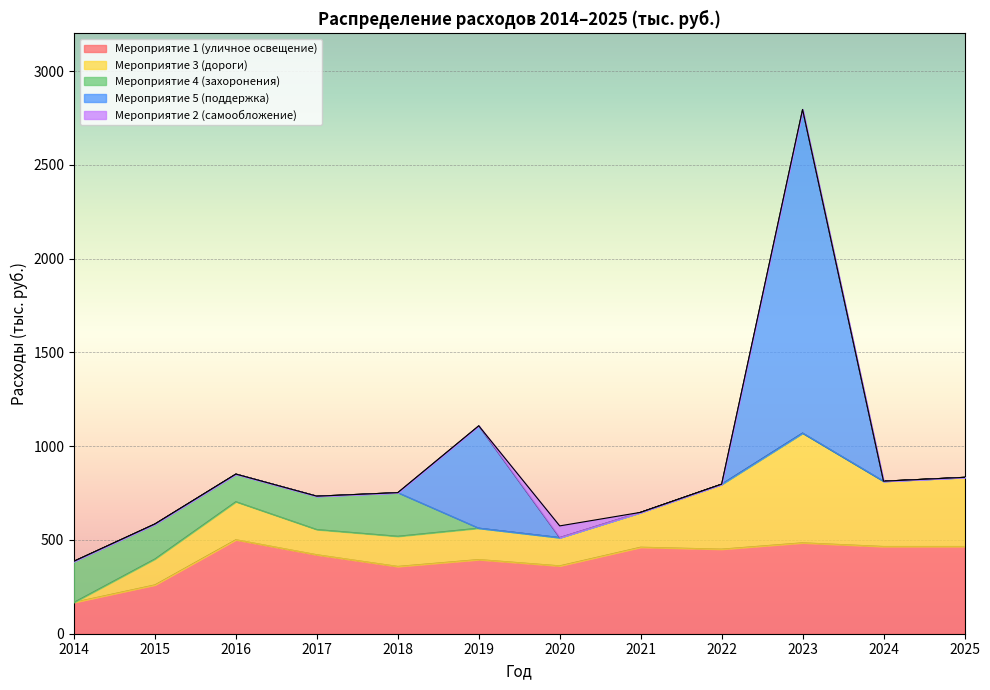

Between 2022 and 2018, which is larger?

2022